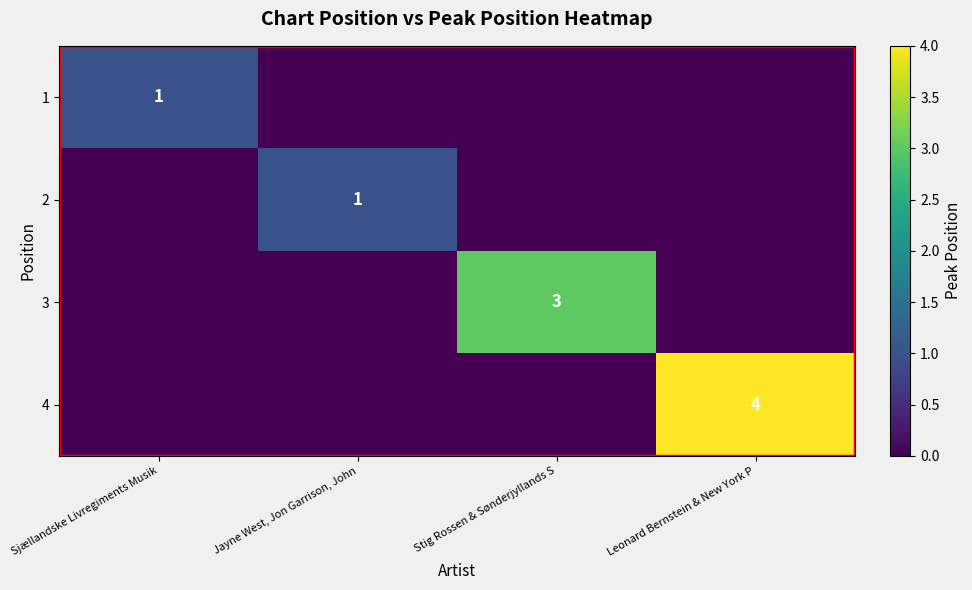

Is it true that 4 equals 4 at Leonard Bernstein & New York P?

True